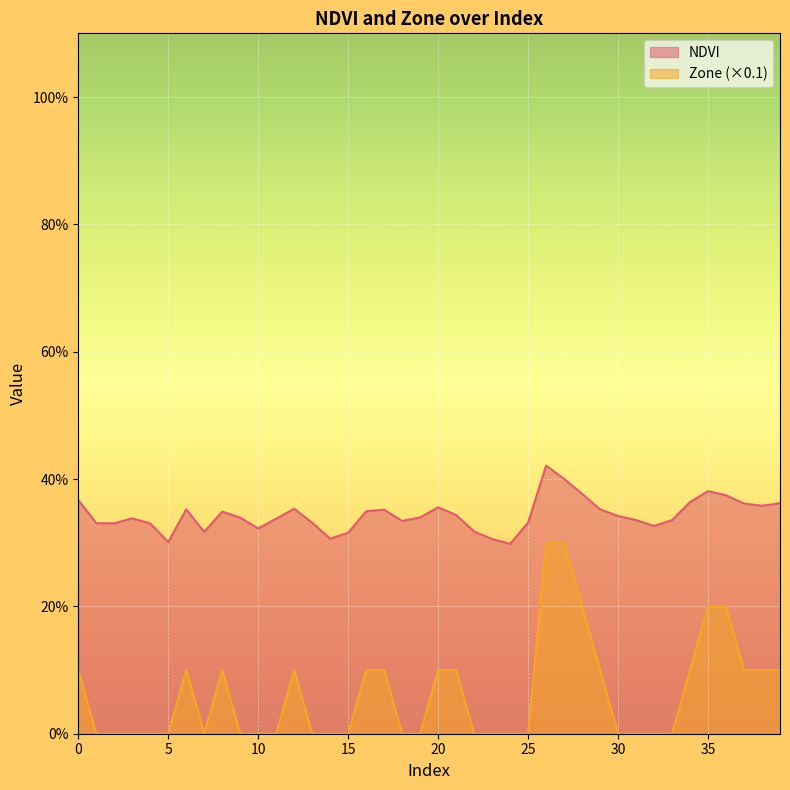

What is the average value of the Zone series?

0.1